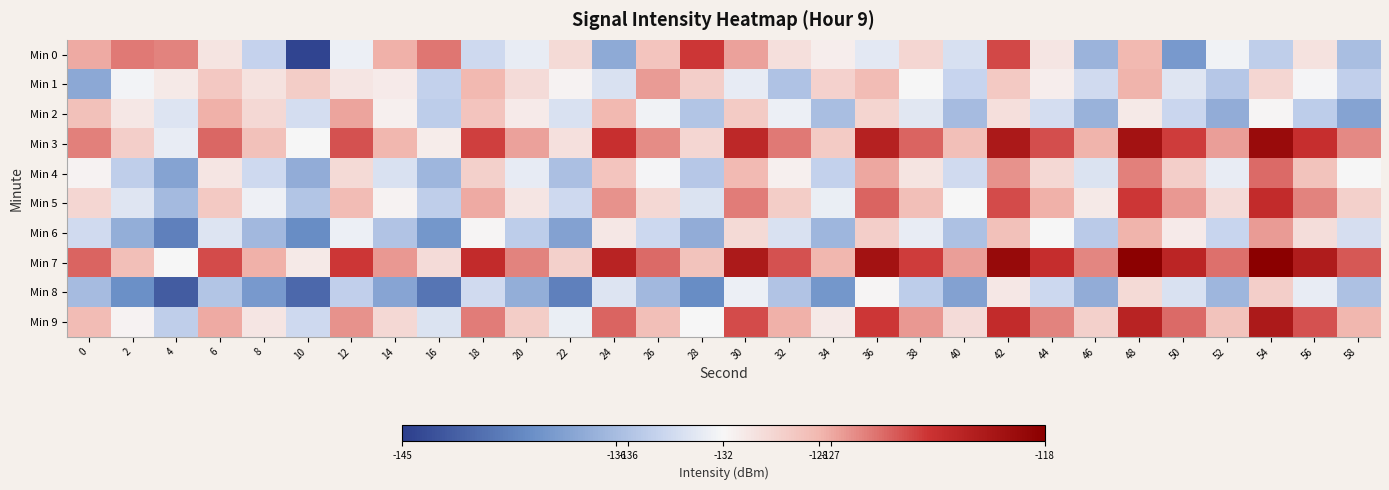

At which category is the sum across all series the highest?

48